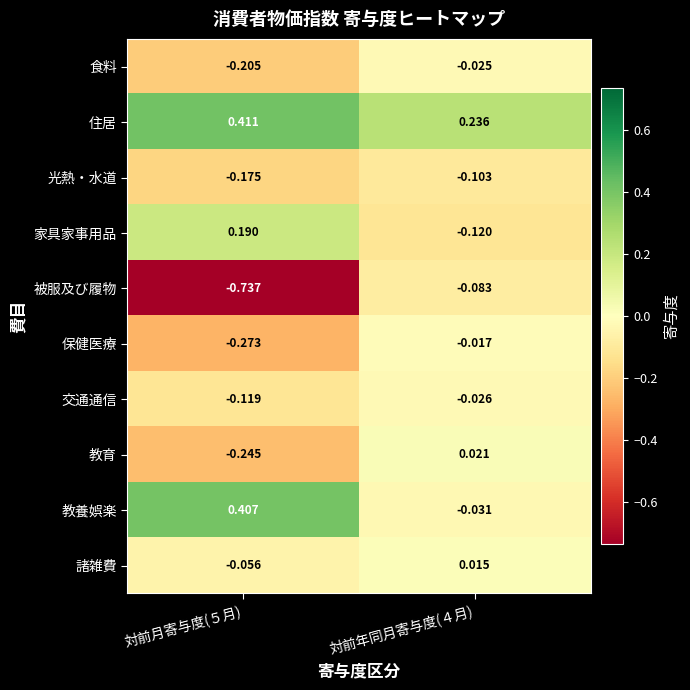

Which series has the largest range (max minus min)?

被服及び履物